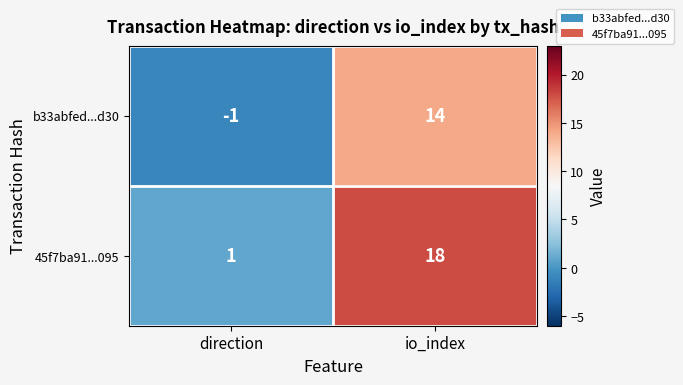

The b33abfed...d30 series shows 14 at io_index. True or false?

True